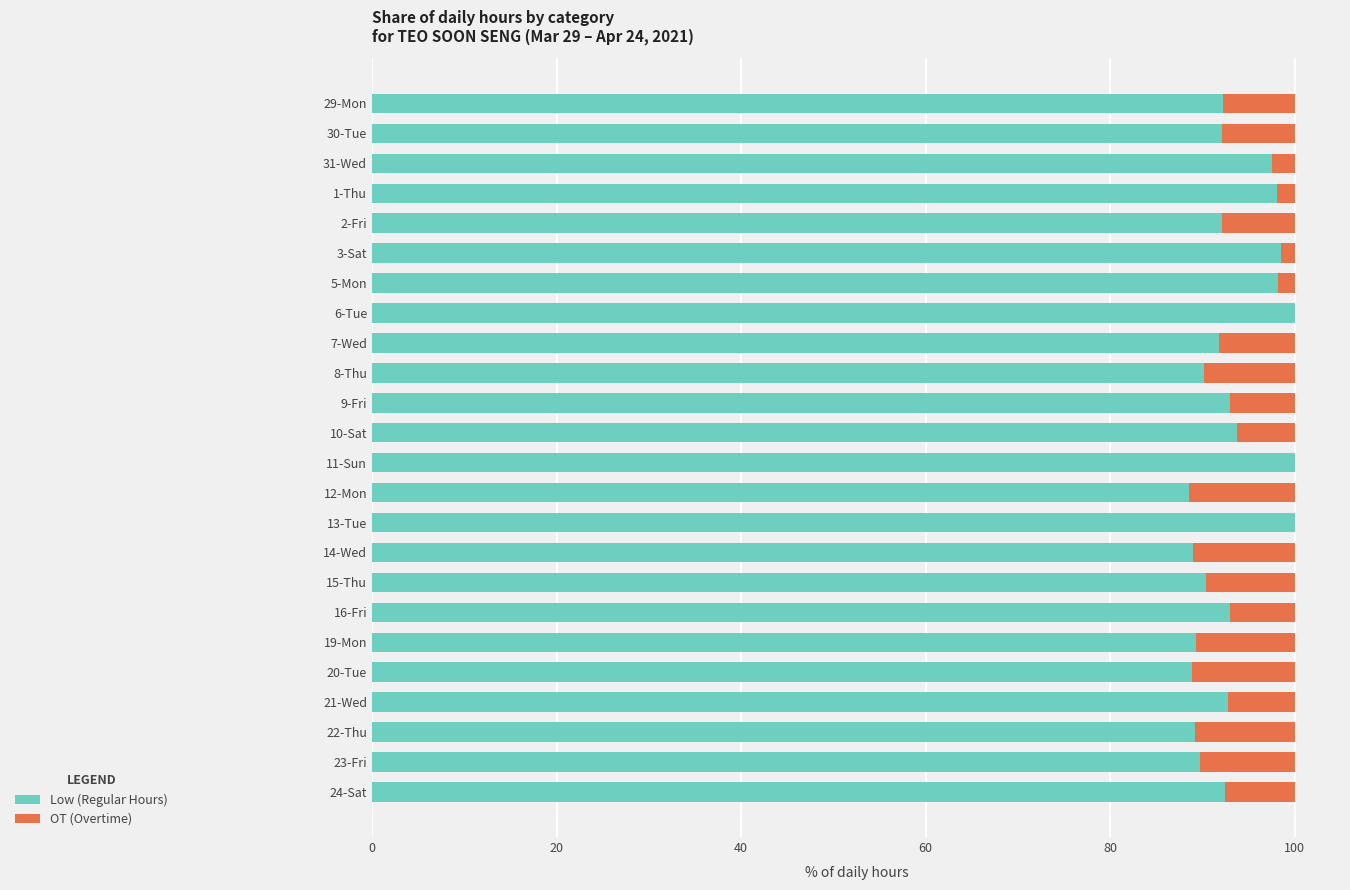

What is the total value across all series at 11-Sun?

100.0